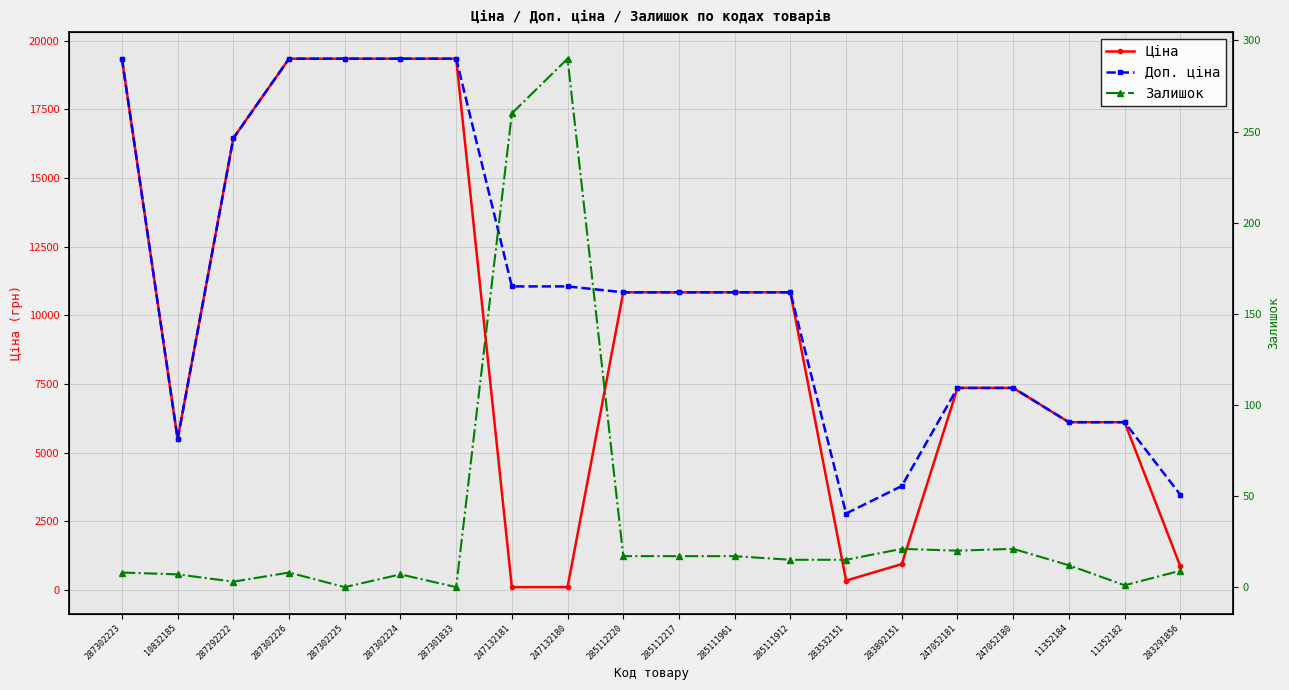

At which category is the sum across all series the highest?

287302223